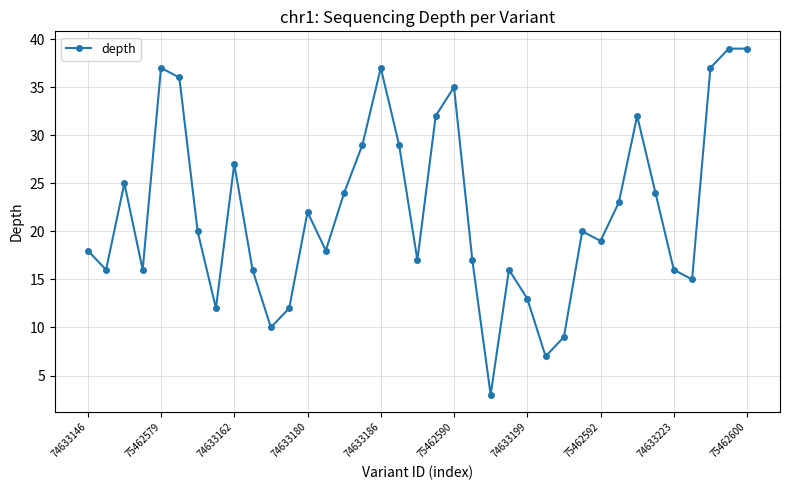

True or false: there are more than 0 points higher than both neighbors.

True